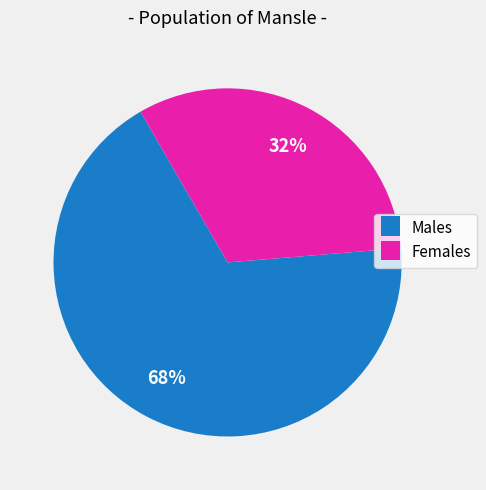

The Males slice represents 68% of the pie. True or false?

True